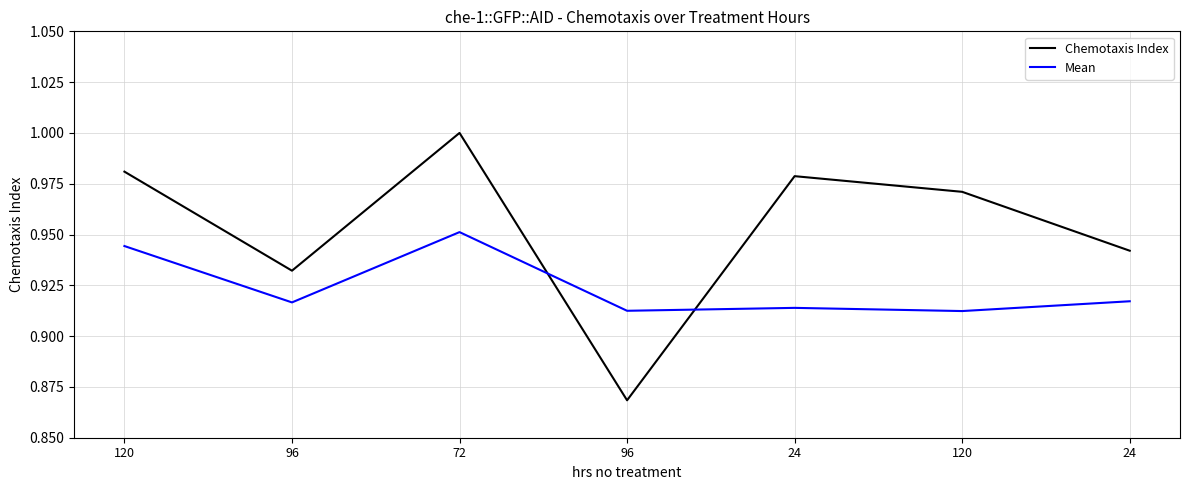

The value of Chemotaxis Index at 96 is 0.3. True or false?

False